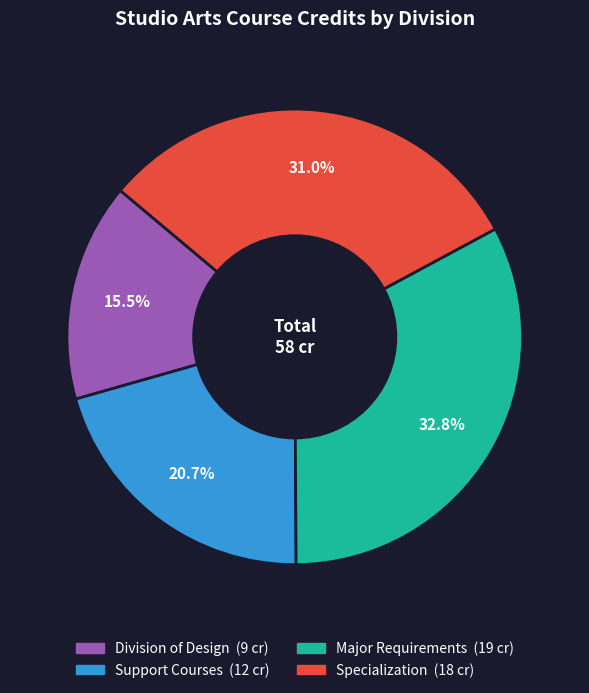

Is there a majority slice in this chart?

No